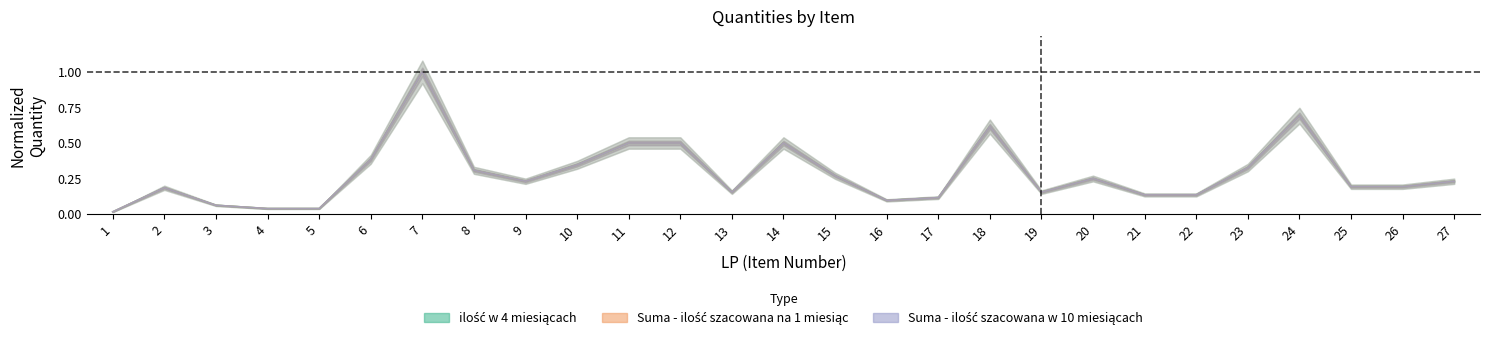

What is the value of the Suma - ilość szacowana na 1 miesiąc point at the 3rd from the left?

0.1